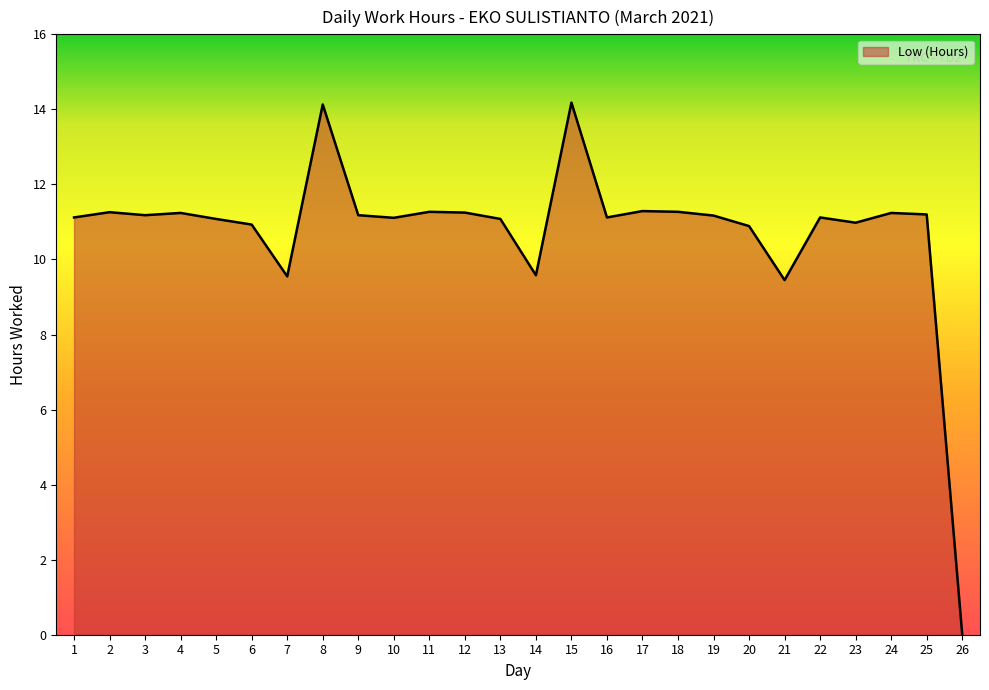

What is the approximate value at 4?

11.2